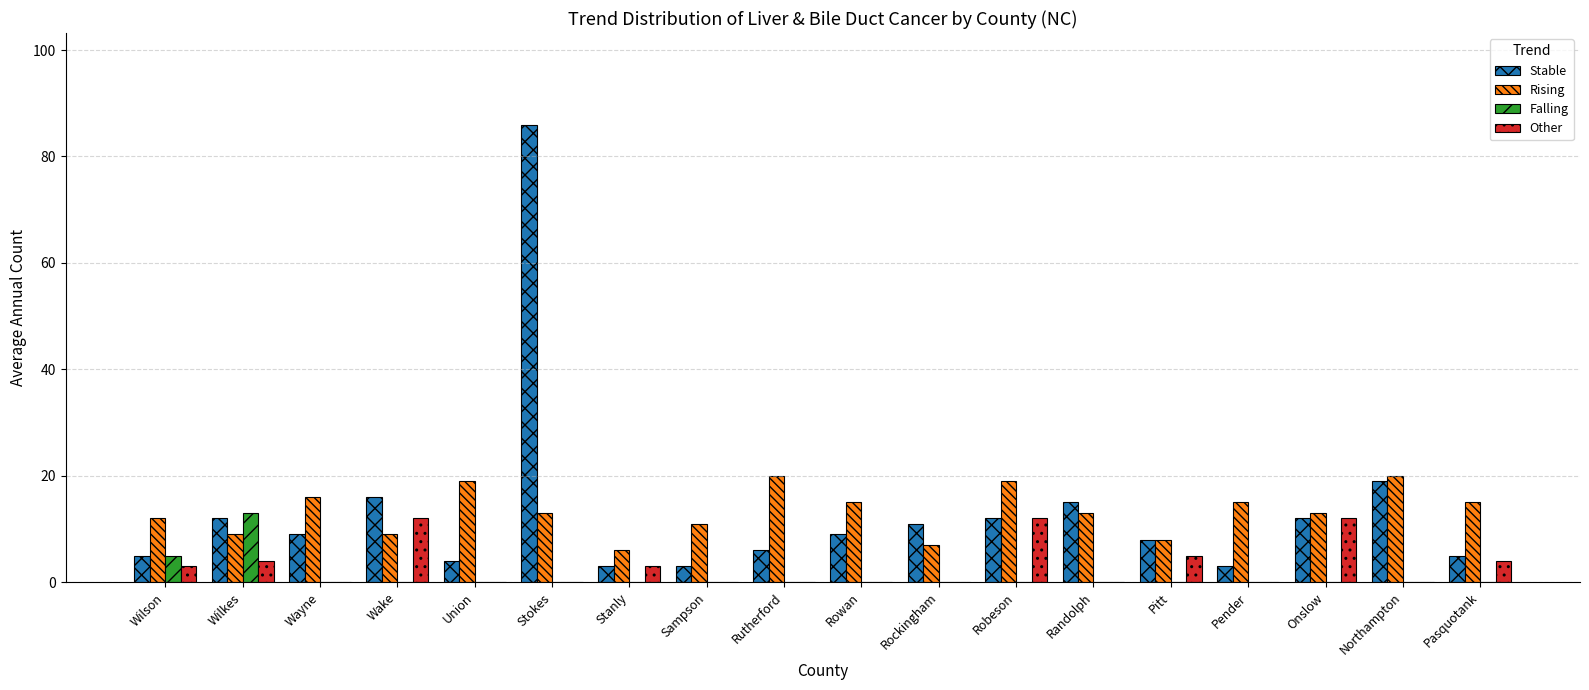

What is the sum of all Stable values?

238